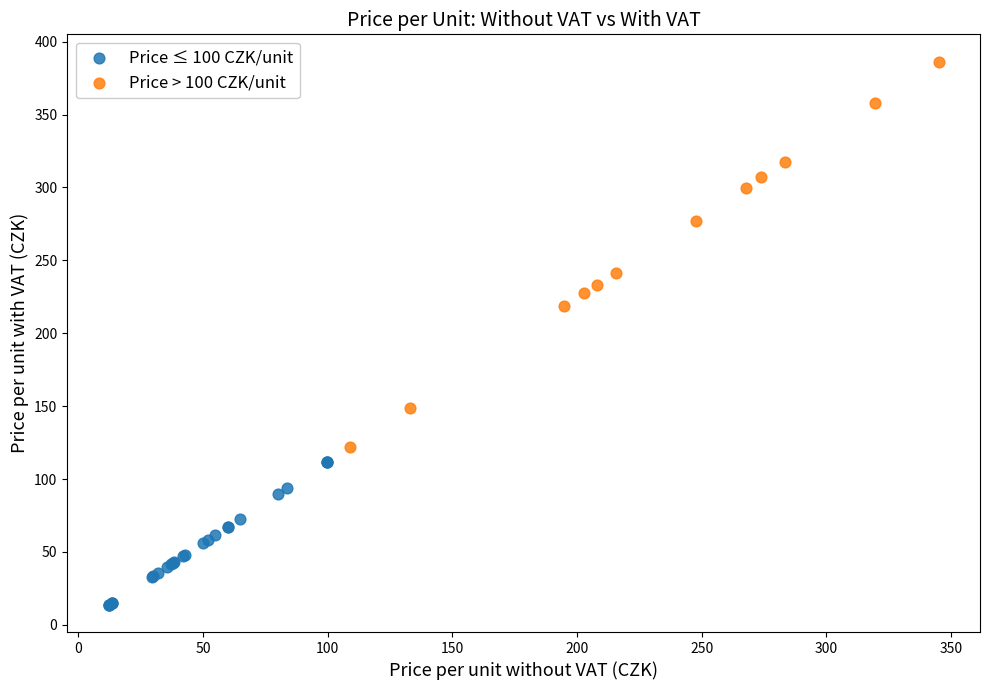

Which series has the largest Y range (max minus min)?

Price > 100 CZK/unit